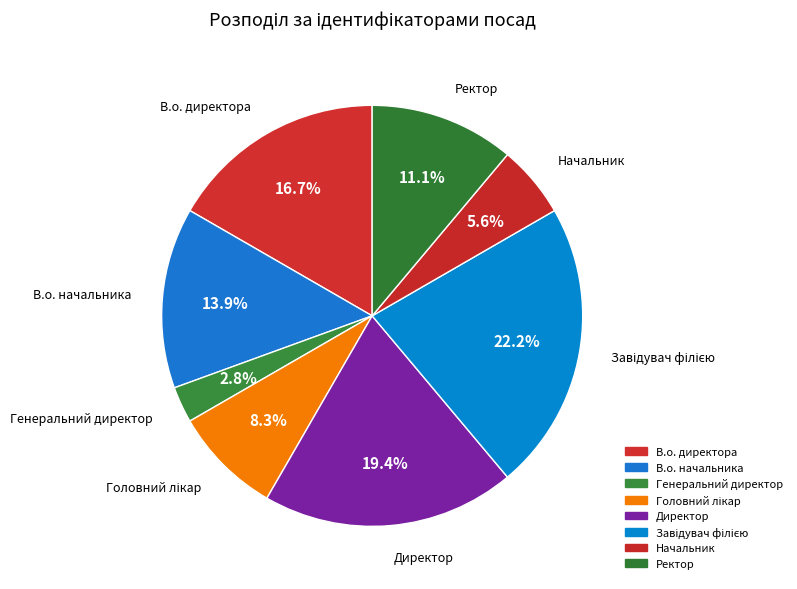

Which slice is the smallest?

Генеральний директор